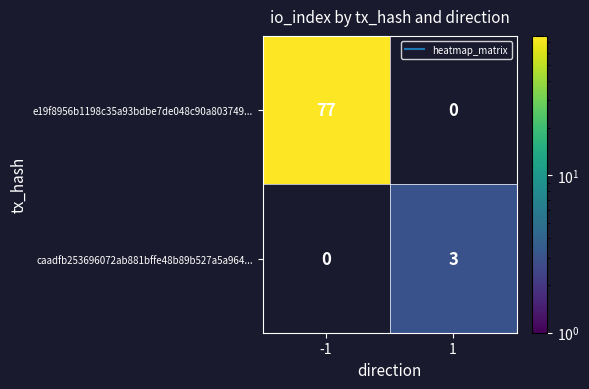

What is the spread (max minus min) of values at 1?

3